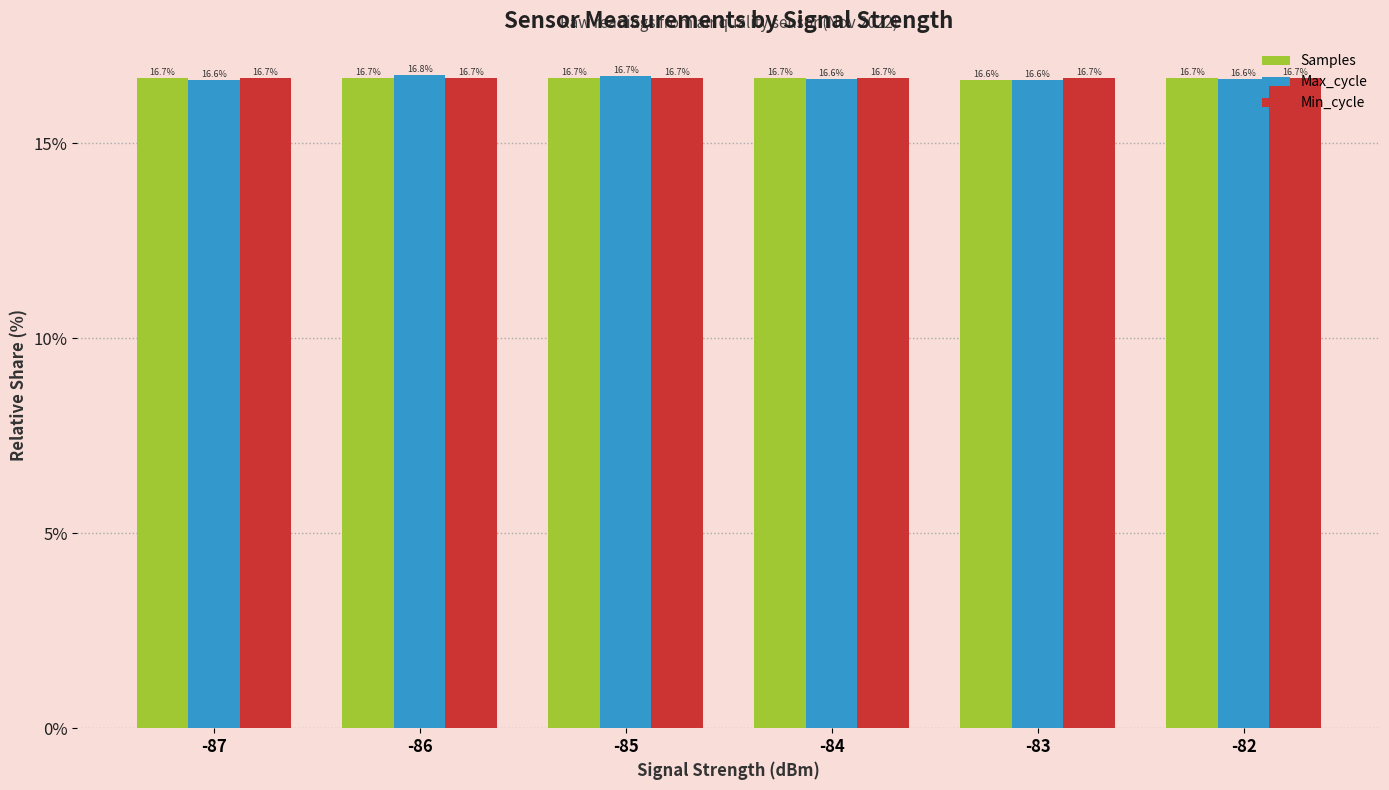

What is the value of the Samples bar at the 6th from the left?

16.7